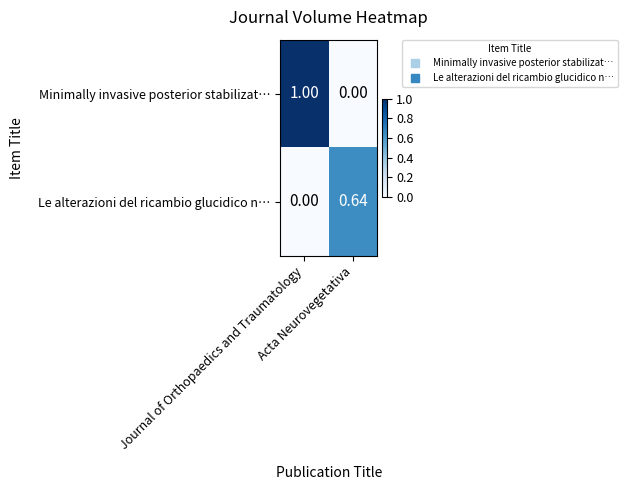

Which series has the largest total across all categories?

Minimally invasive posterior stabilizat…